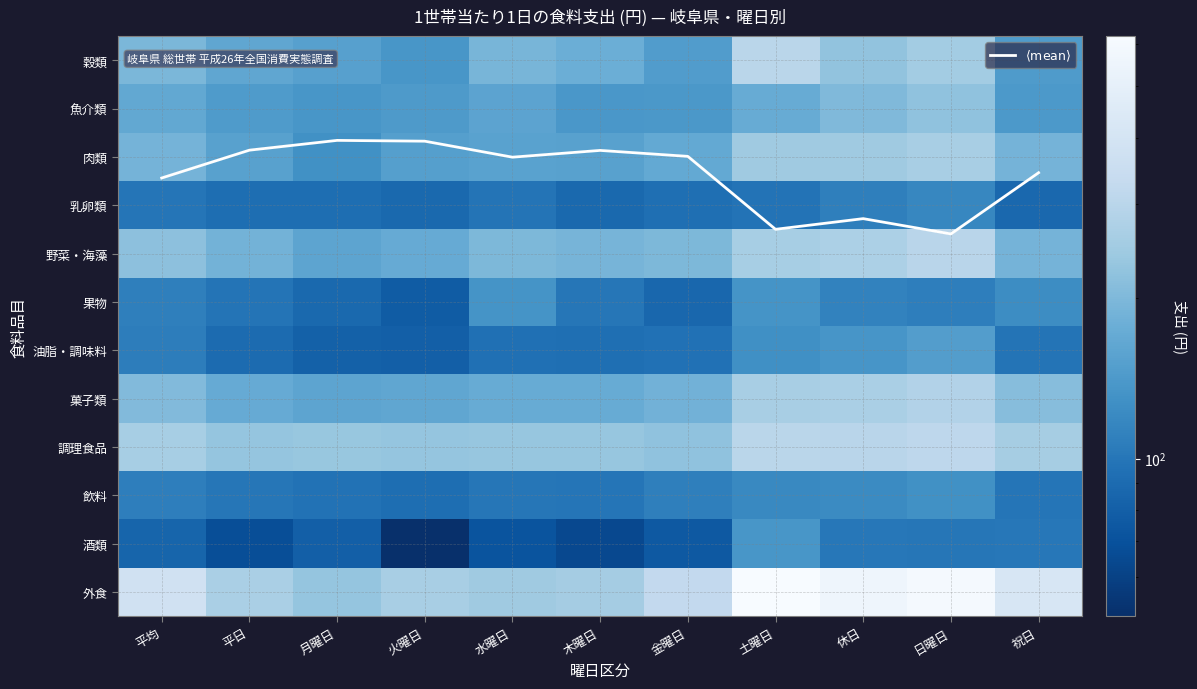

Is the value of 果物 at 祝日 greater than the value of 飲料 at 平日?

Yes